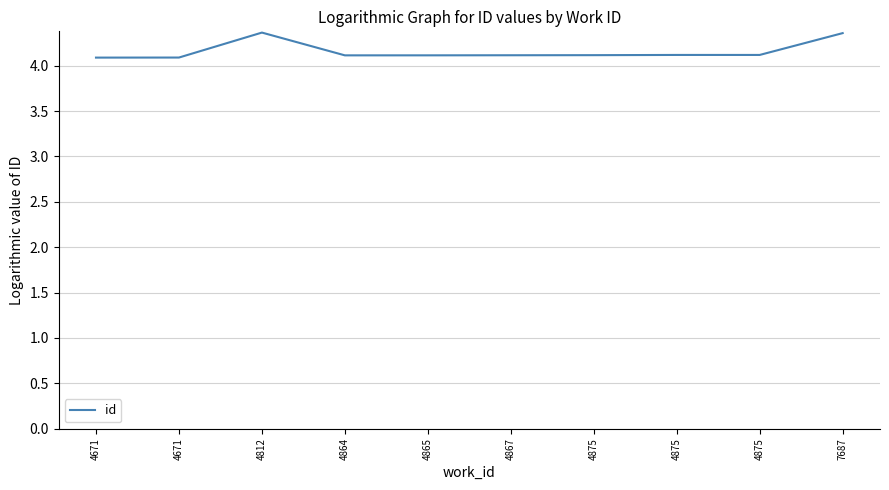

How many lines are shown in the chart?

1